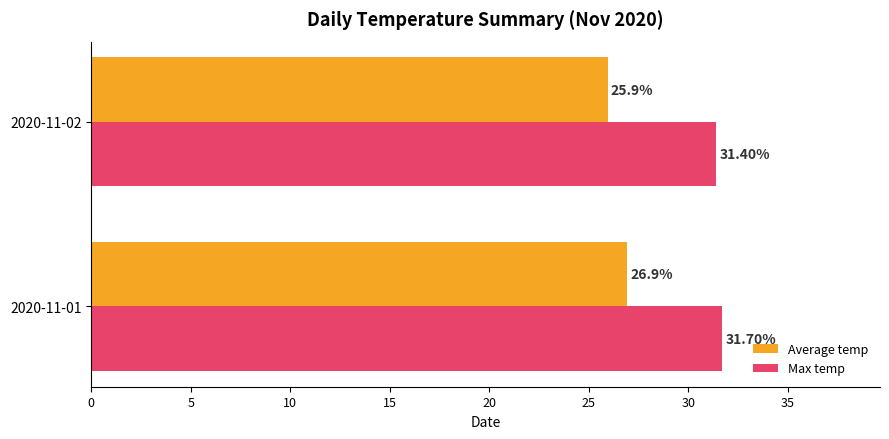

What is the difference between the maximum and minimum values in the Average temp series?

1.0